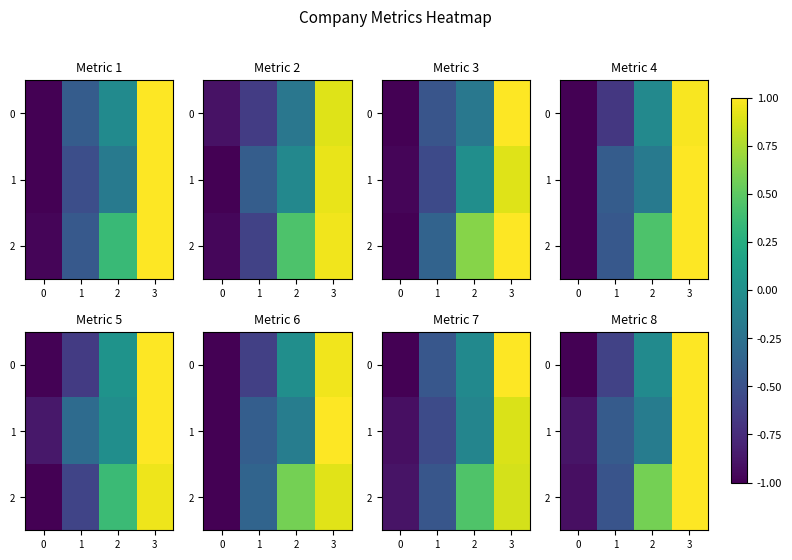

What is the minimum value shown in the chart?

-1.0